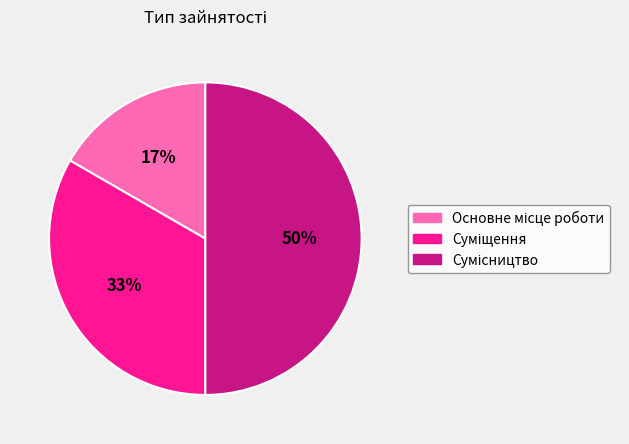

Count the number of slices in the pie.

3